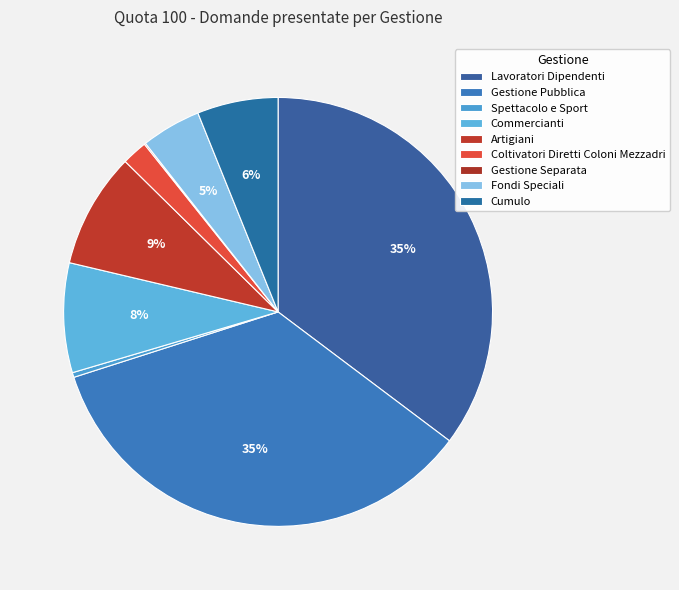

Is Lavoratori Dipendenti the majority of the pie?

No